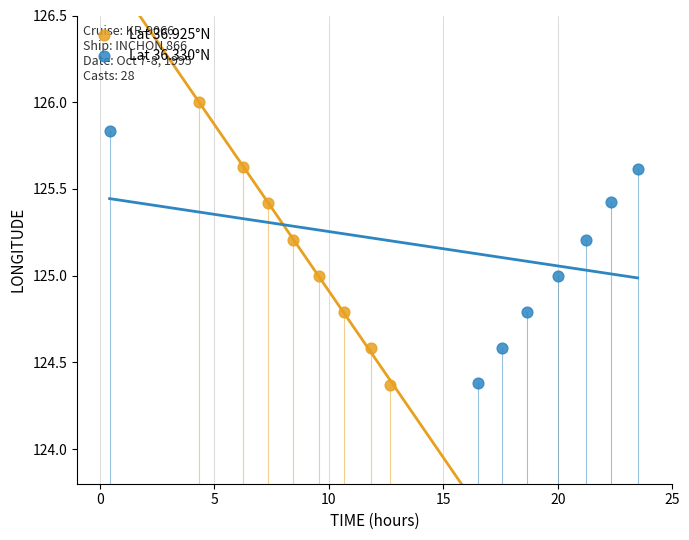

What are all the series names shown in the legend?

Lat 36.925°N, Lat 36.330°N